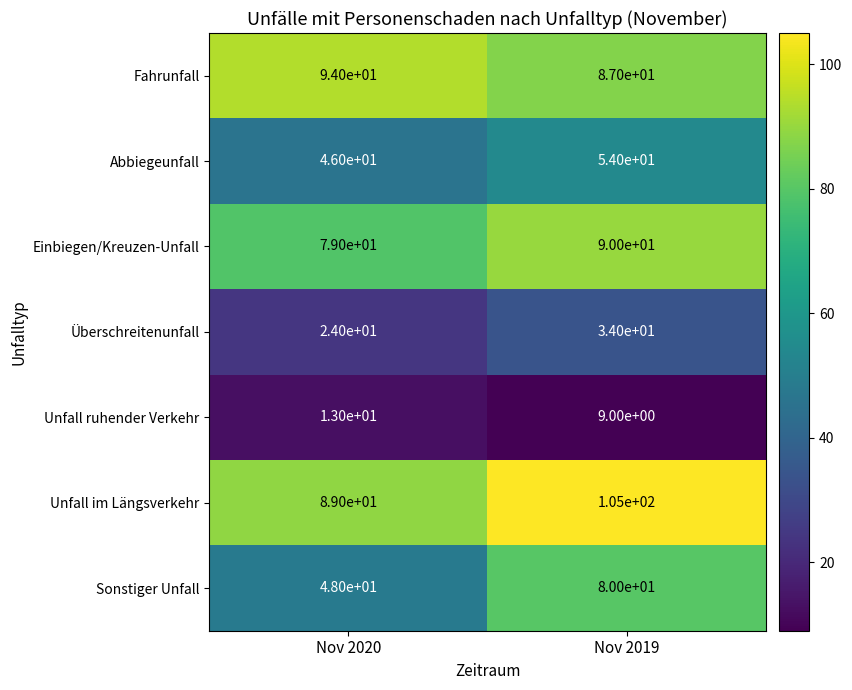

How many distinct data groups are displayed?

7